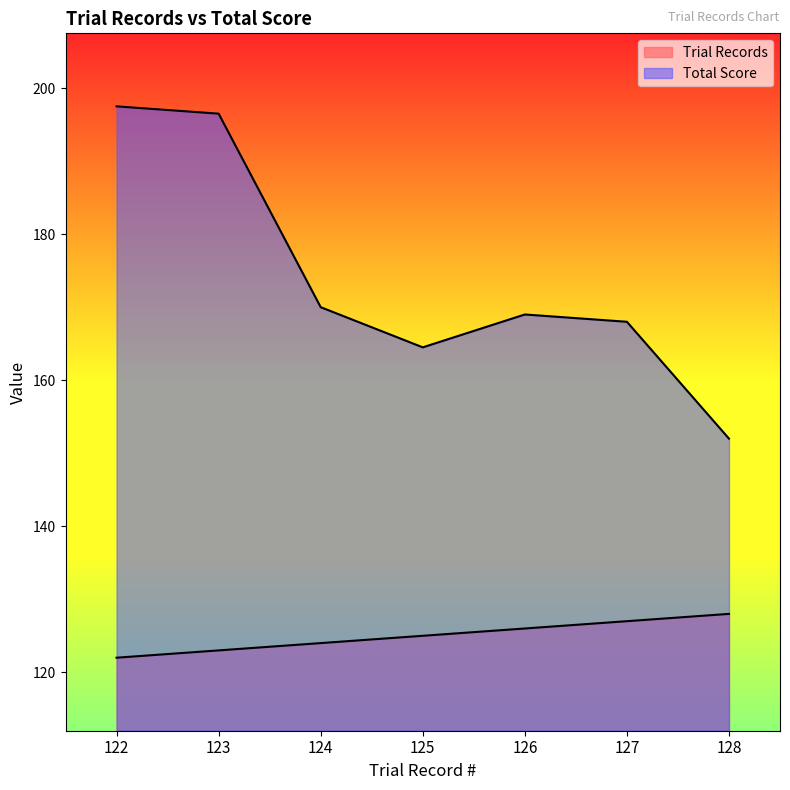

Rank the series at 124 from lowest to highest value.

Trial Records, Total Score